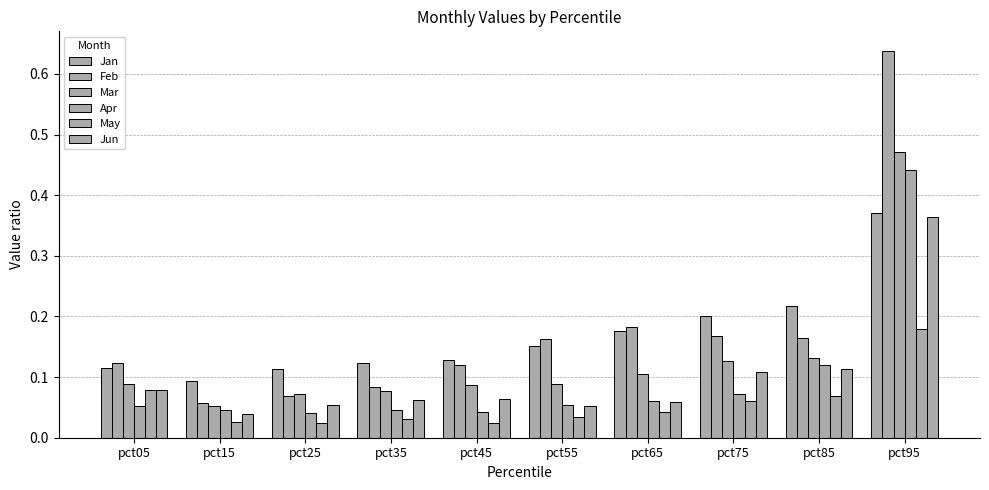

Reading left to right, transcribe all the data shown in this chart.

Jan: 0.1	0.1	0.1	0.1	0.1	0.2	0.2	0.2	0.2	0.4
Feb: 0.1	0.1	0.1	0.1	0.1	0.2	0.2	0.2	0.2	0.6
Mar: 0.1	0.1	0.1	0.1	0.1	0.1	0.1	0.1	0.1	0.5
Apr: 0.1	0.0	0.0	0.0	0.0	0.1	0.1	0.1	0.1	0.4
May: 0.1	0.0	0.0	0.0	0.0	0.0	0.0	0.1	0.1	0.2
Jun: 0.1	0.0	0.1	0.1	0.1	0.1	0.1	0.1	0.1	0.4